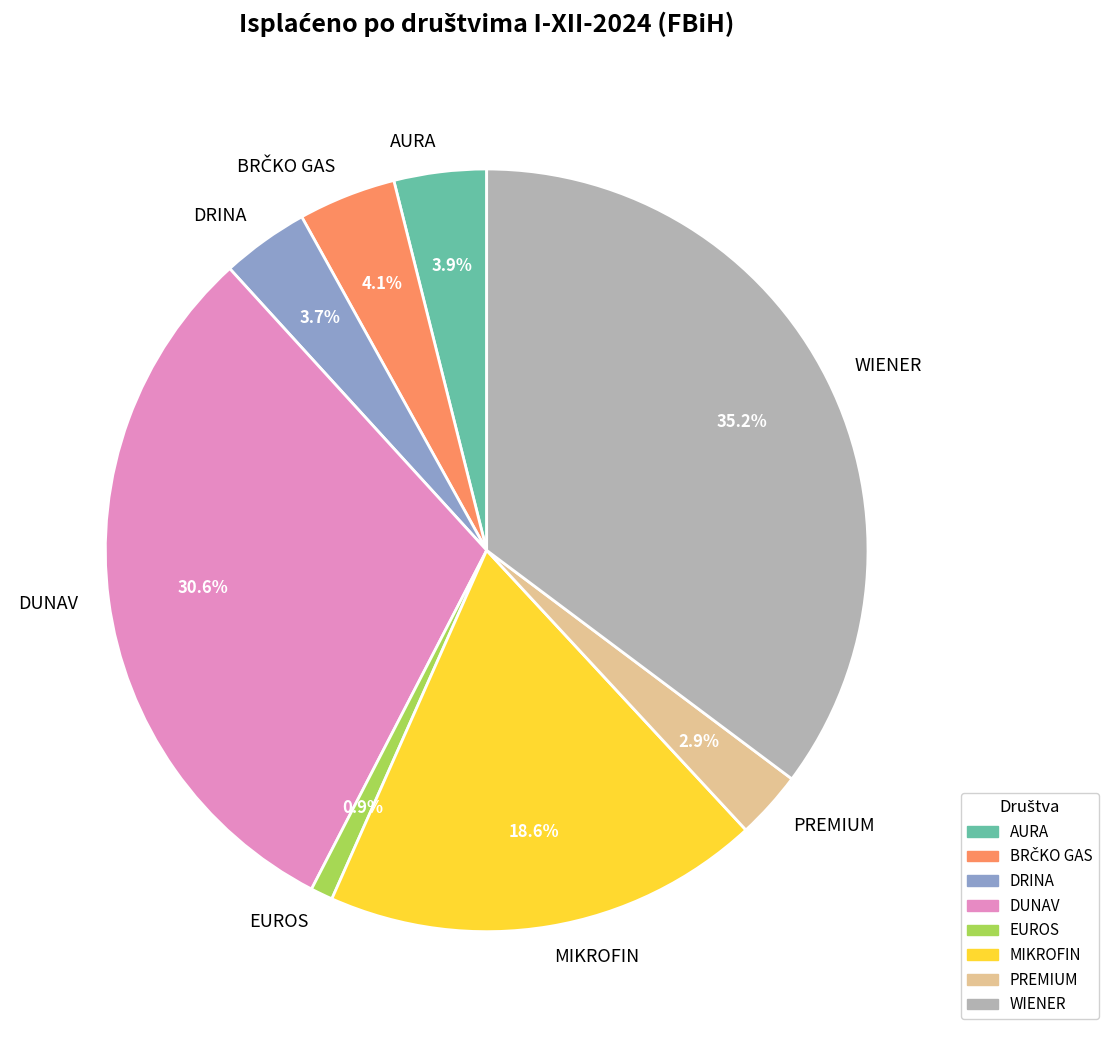

Which slice is the largest?

WIENER